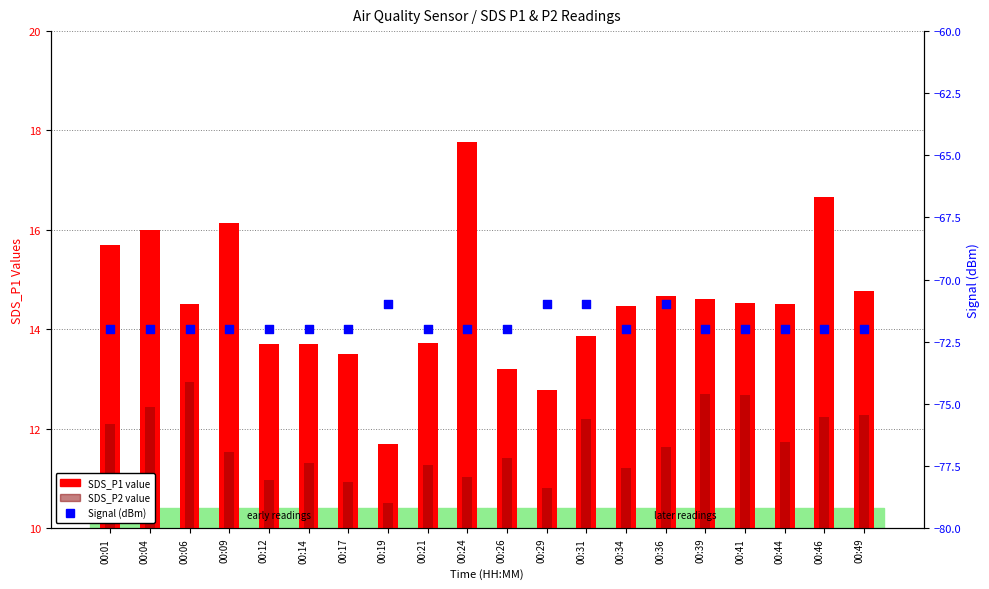

Is the value of SDS_P1 (primary) at 00:34 greater than the value of SDS_P2 (secondary) at 00:19?

Yes